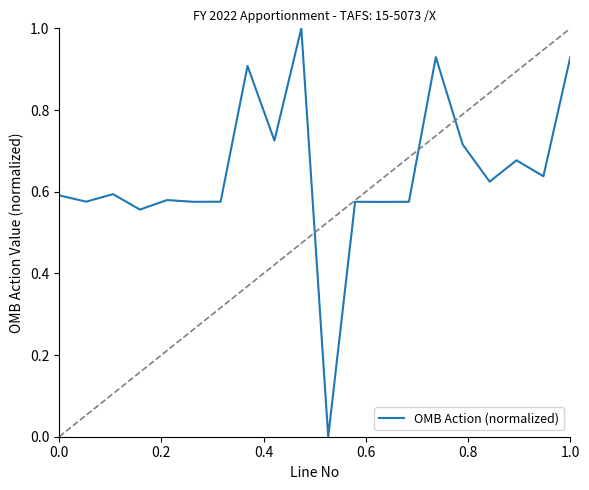

What is the greatest value displayed?

1.0